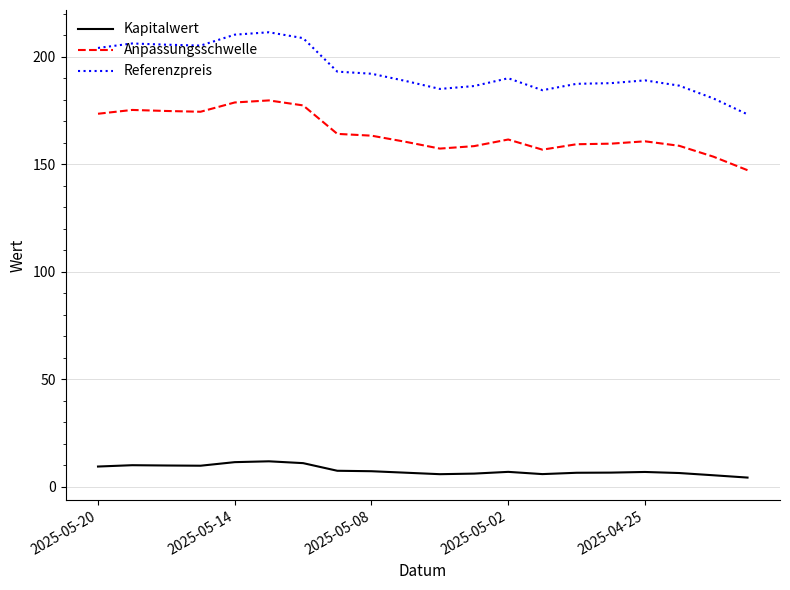

What is the difference between the second highest and minimum values in the Kapitalwert series?

7.2